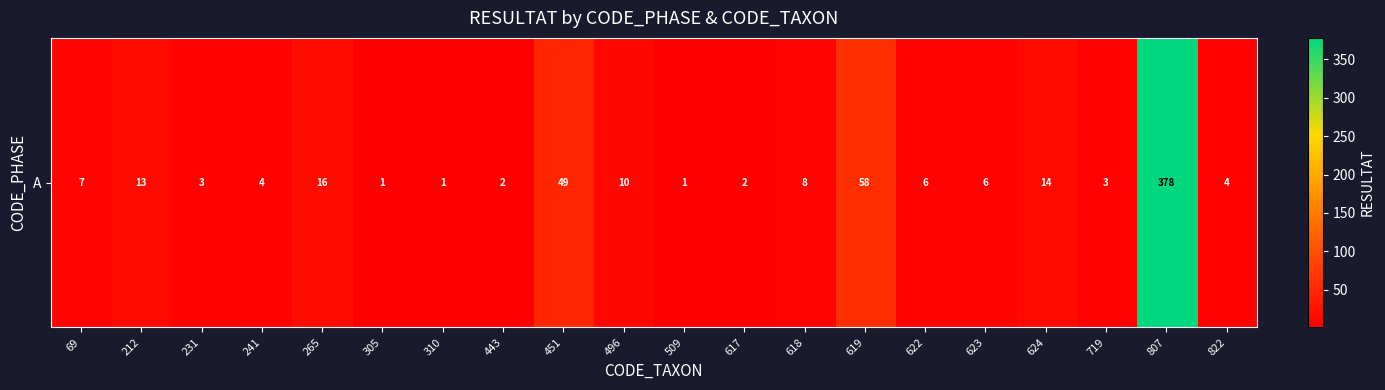

Between 241 and 822, which is larger?

241